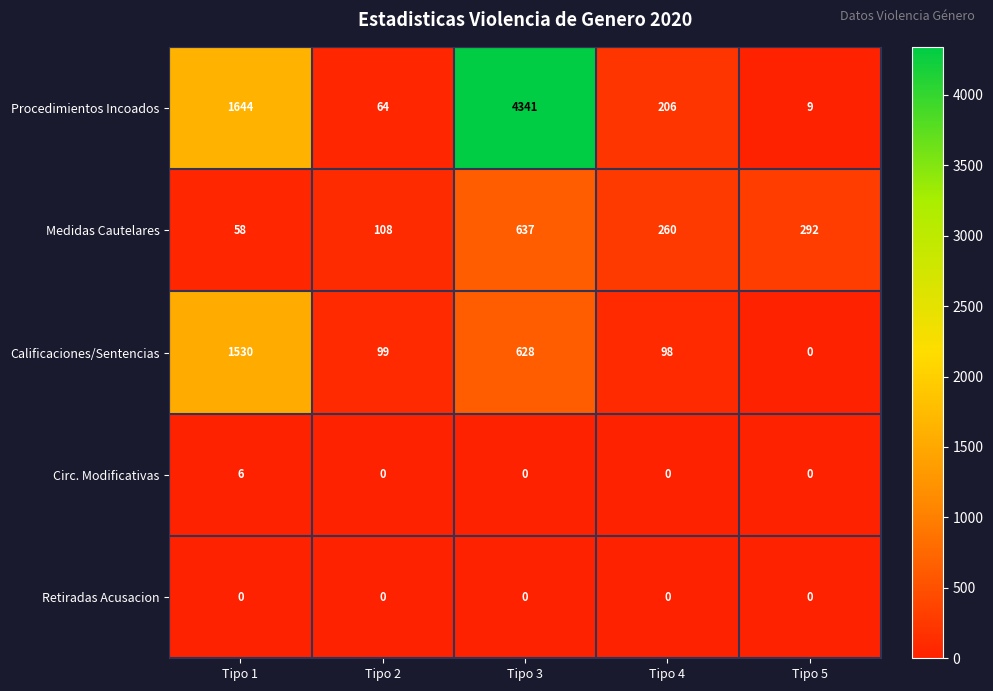

Reading left to right, list all the values displayed in this chart.

Procedimientos Incoados: Tipo 1=1644	Tipo 2=64	Tipo 3=4341	Tipo 4=206	Tipo 5=9
Medidas Cautelares: Tipo 1=58	Tipo 2=108	Tipo 3=637	Tipo 4=260	Tipo 5=292
Calificaciones/Sentencias: Tipo 1=1530	Tipo 2=99	Tipo 3=628	Tipo 4=98	Tipo 5=0
Circ. Modificativas: Tipo 1=6	Tipo 2=0	Tipo 3=0	Tipo 4=0	Tipo 5=0
Retiradas Acusacion: Tipo 1=0	Tipo 2=0	Tipo 3=0	Tipo 4=0	Tipo 5=0